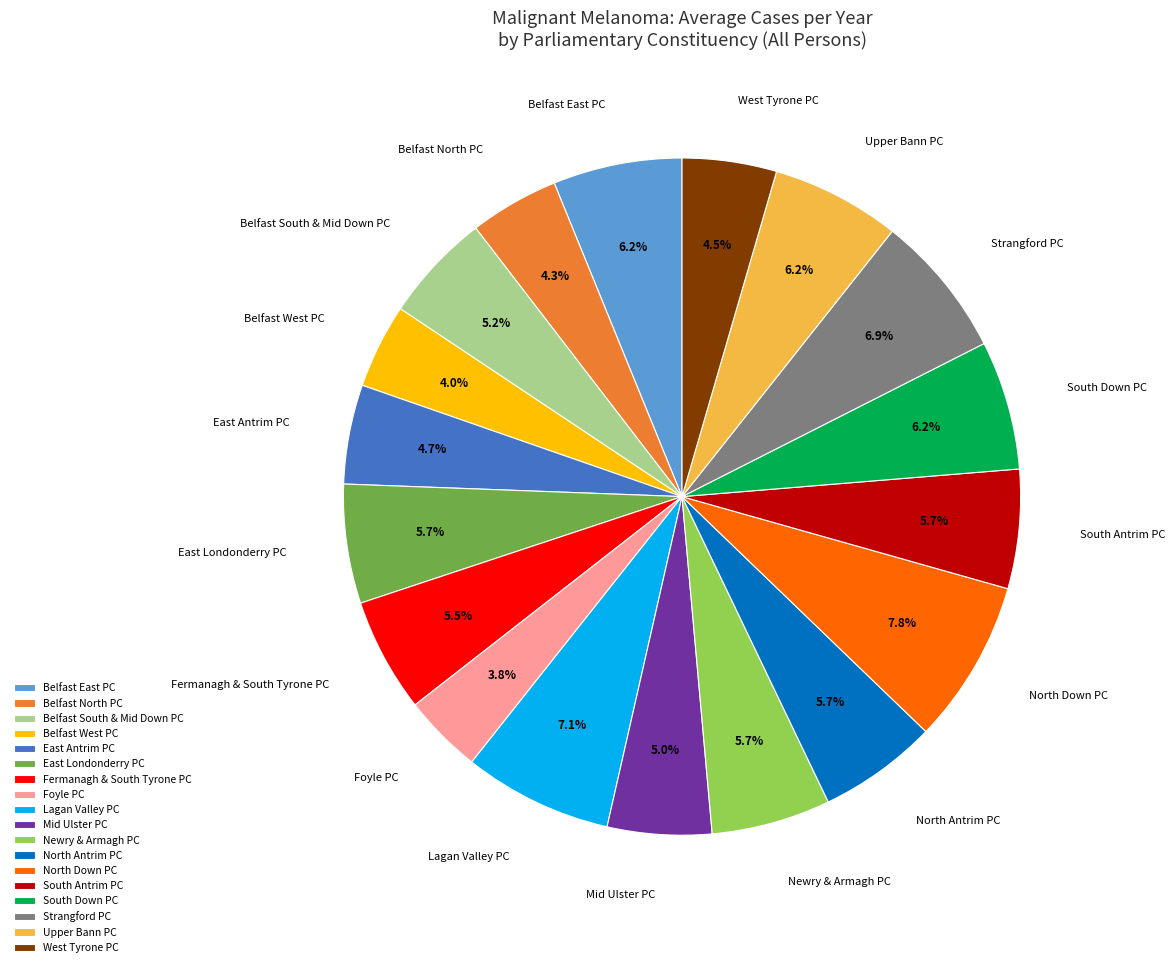

To the nearest percent, what portion does Belfast South & Mid Down PC represent?

5%